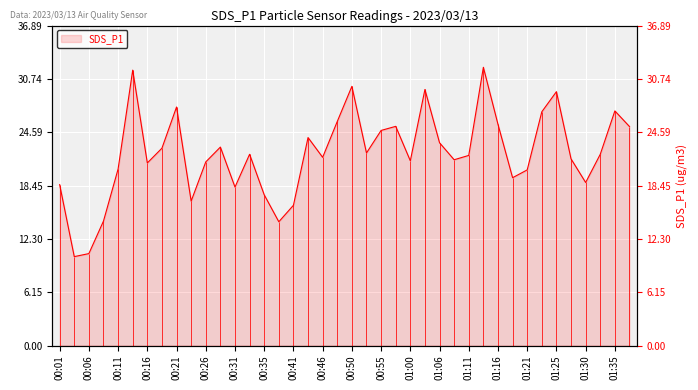

Rank the categories by value from lowest to highest.

00:03, 00:06, 00:38, 00:08, 00:41, 00:23, 00:35, 00:31, 00:01, 01:30, 01:18, 01:21, 00:11, 00:16, 00:26, 01:00, 01:08, 01:28, 00:46, 01:11, 00:33, 01:33, 00:53, 00:18, 00:28, 01:06, 00:43, 00:55, 01:38, 00:58, 01:16, 00:48, 01:23, 01:35, 00:21, 01:25, 01:03, 00:50, 00:13, 01:13